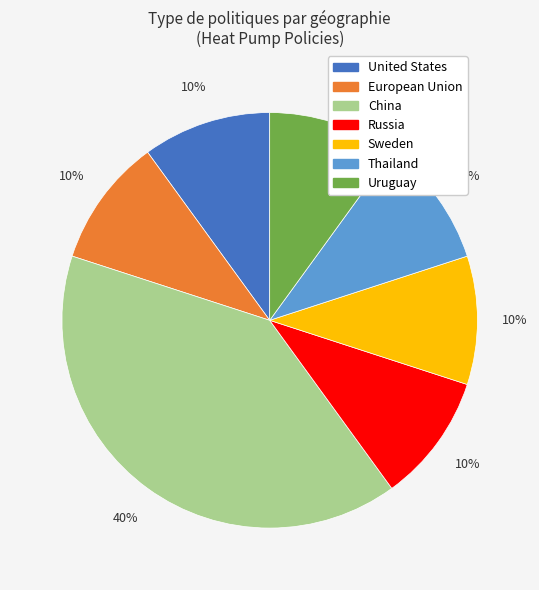

To the nearest percent, what is the difference between the largest and smallest slice percentages?

30%